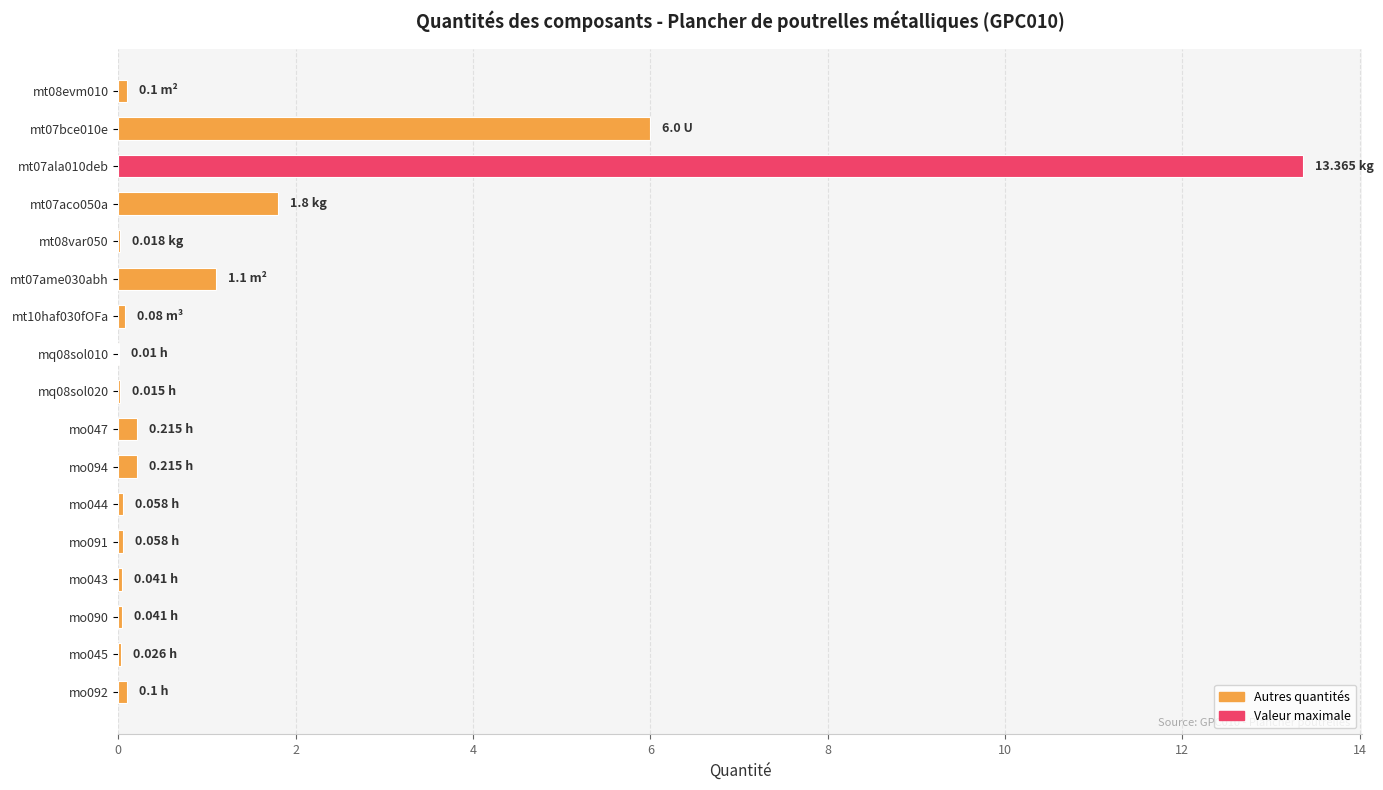

Are the bars grouped side by side (vs. stacked)?

No